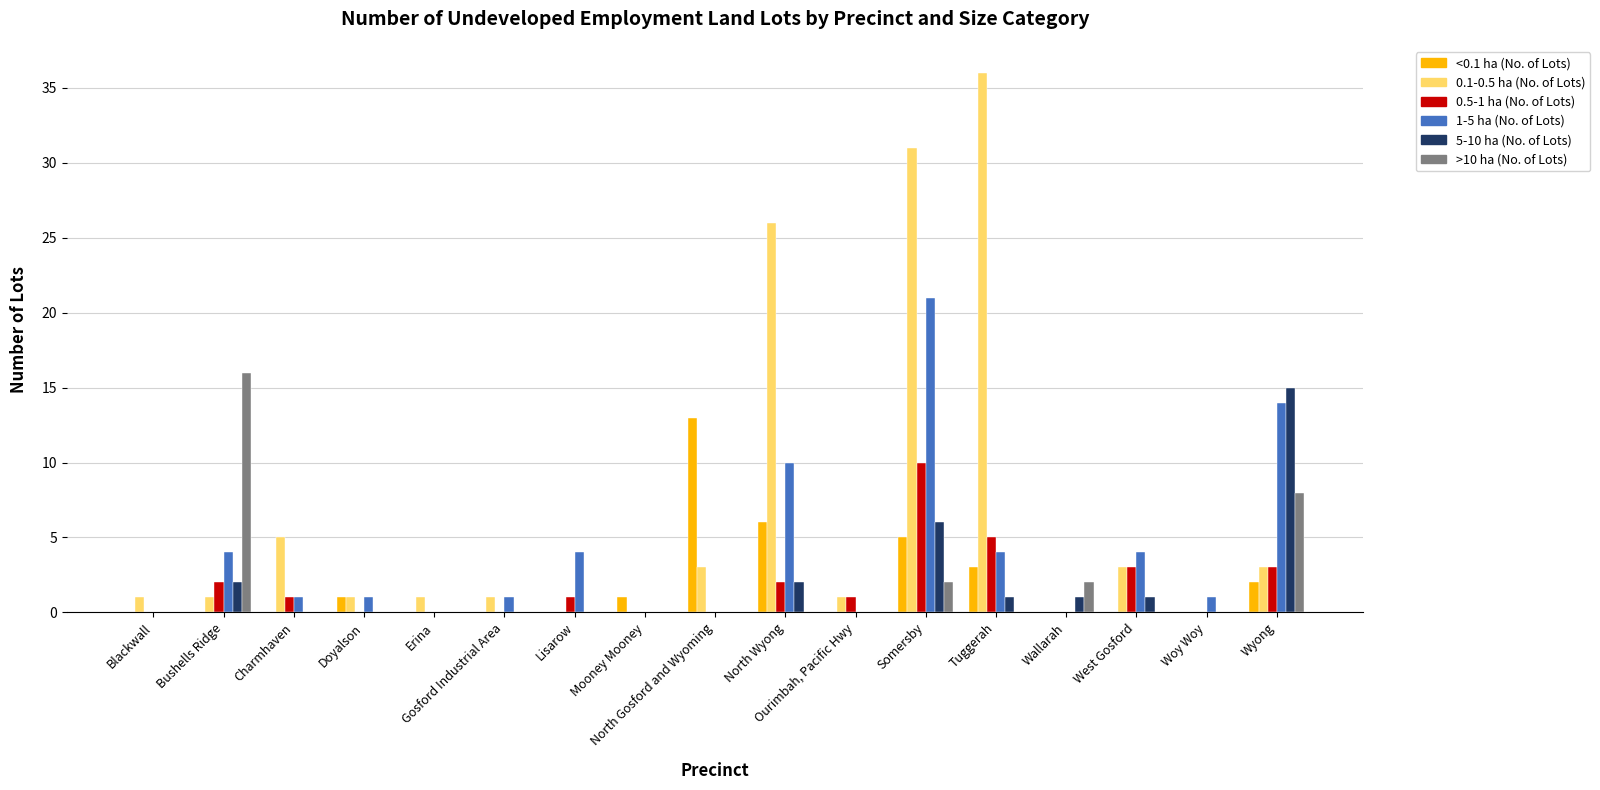

True or false: 0.5-1 ha (No. of Lots) has a value of 1 at Ourimbah, Pacific Hwy.

True